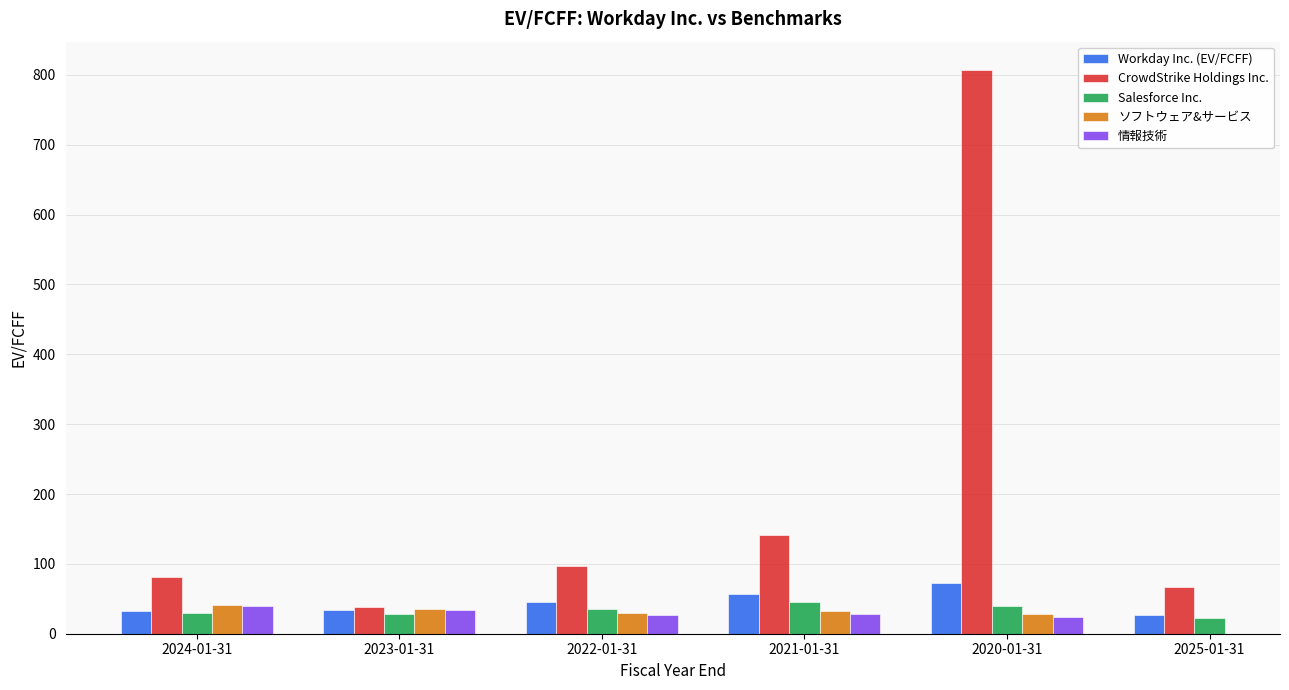

How many values in ソフトウェア&サービス are above zero?

5